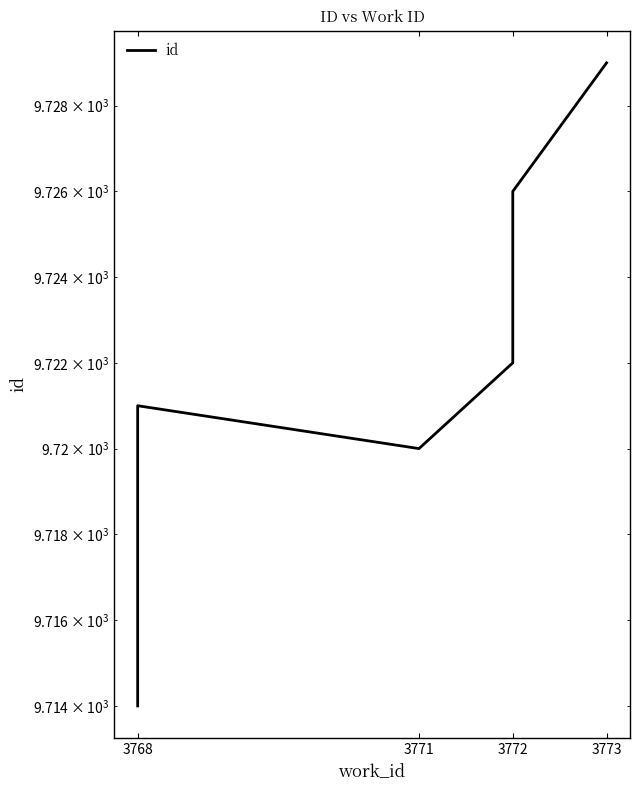

What is the ratio of the value at 3771 to the value at 3768?

1.0